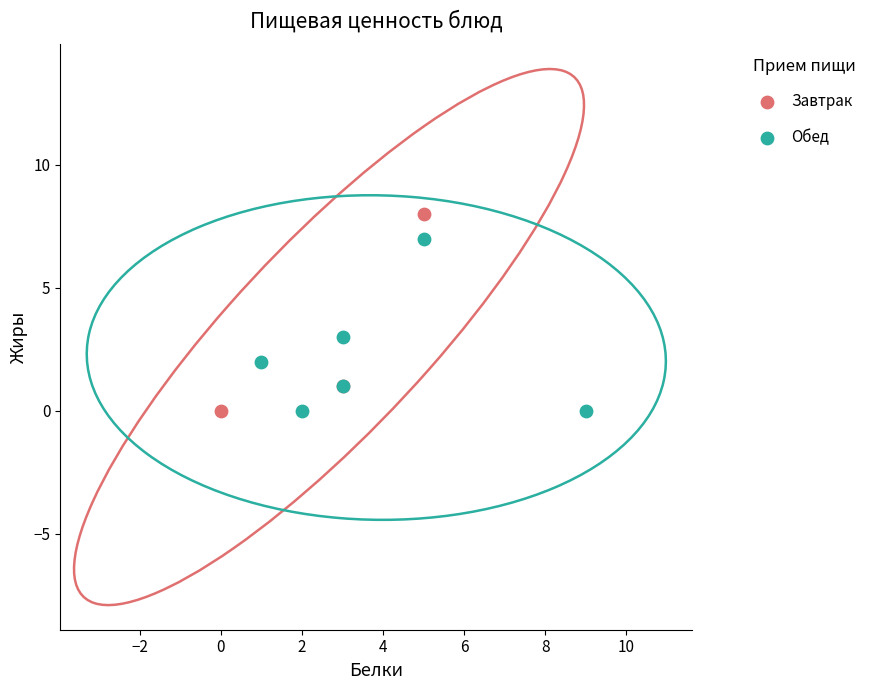

Which series reaches the maximum Y coordinate?

Завтрак